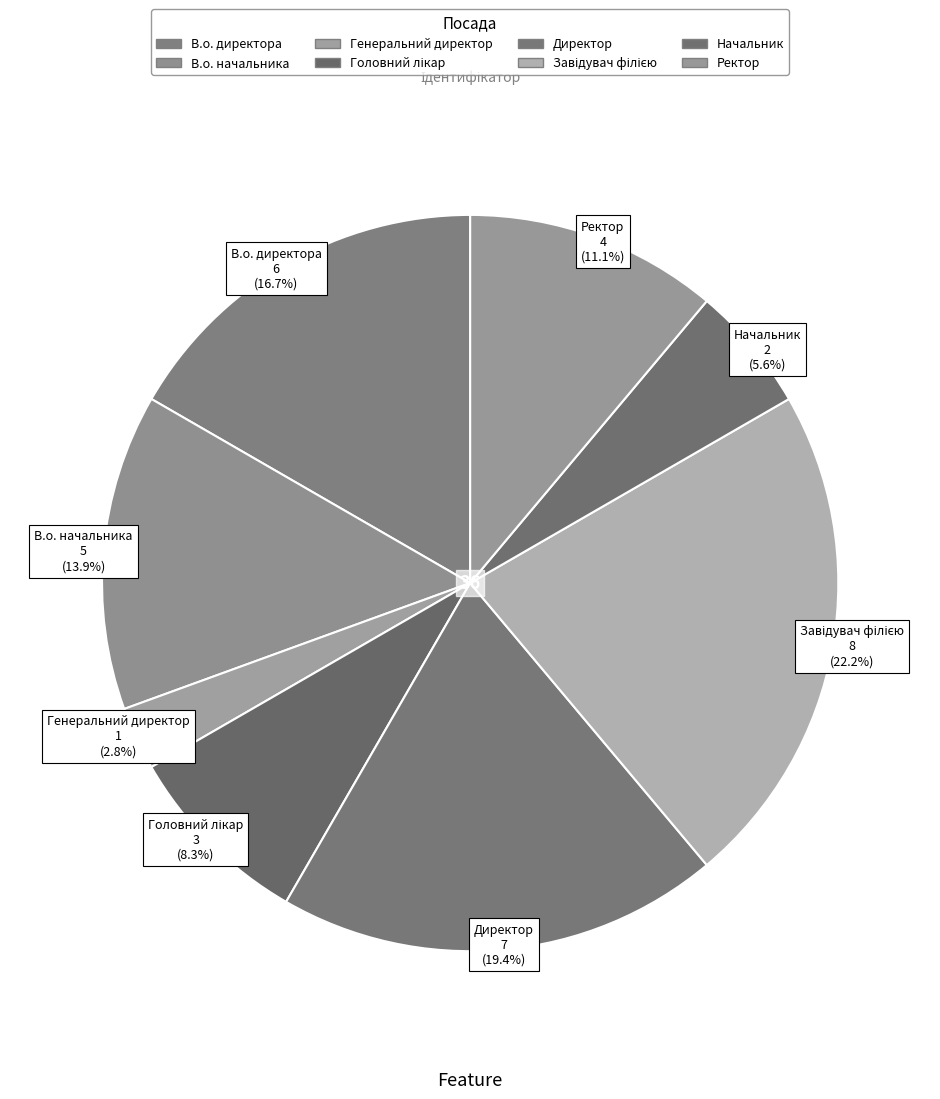

Rank the categories by value from highest to lowest.

Завідувач філією, Директор, В.о. директора, В.о. начальника, Ректор, Головний лікар, Начальник, Генеральний директор